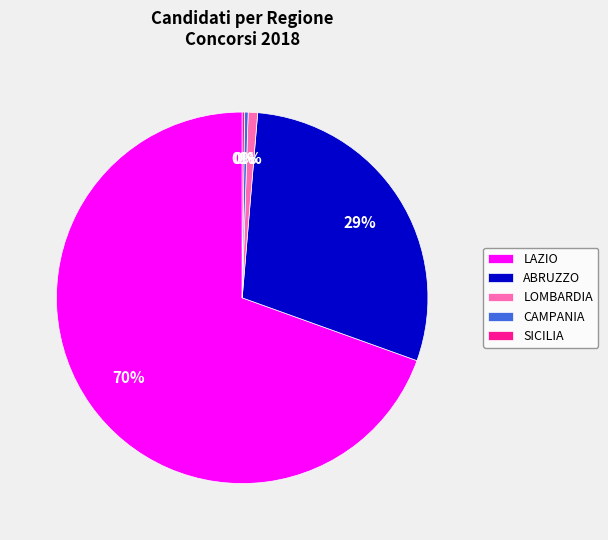

To the nearest percent, what is the combined percentage of ABRUZZO and CAMPANIA?

29%